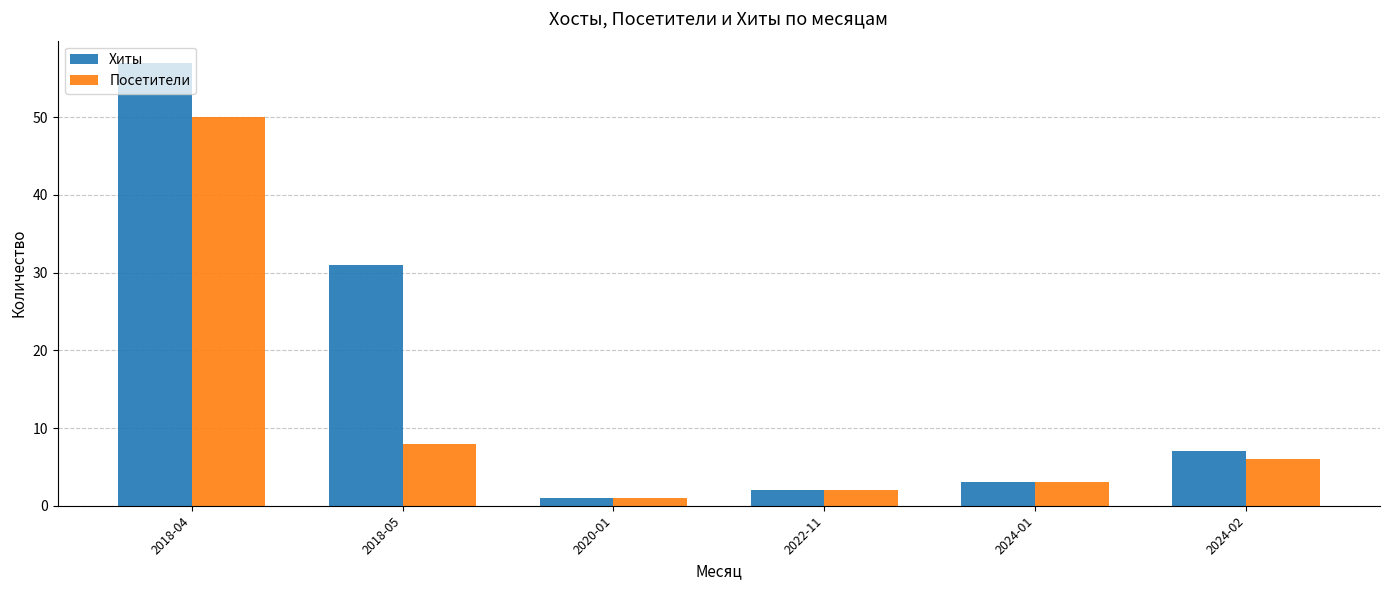

What is the label of the 3rd bar from the left?

2020-01